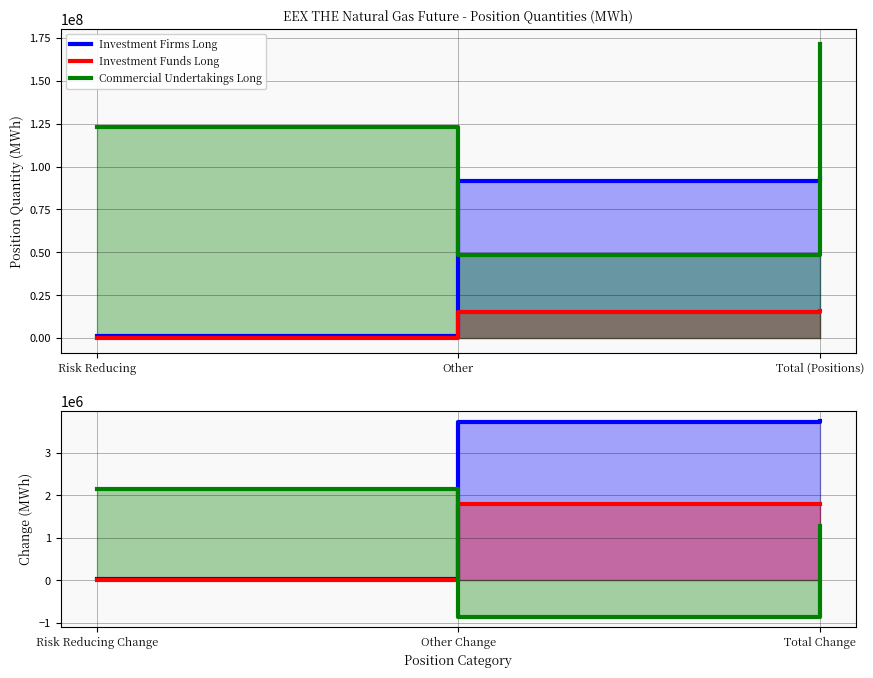

How many values in the Investment Firms Long series are below 3729920?

1